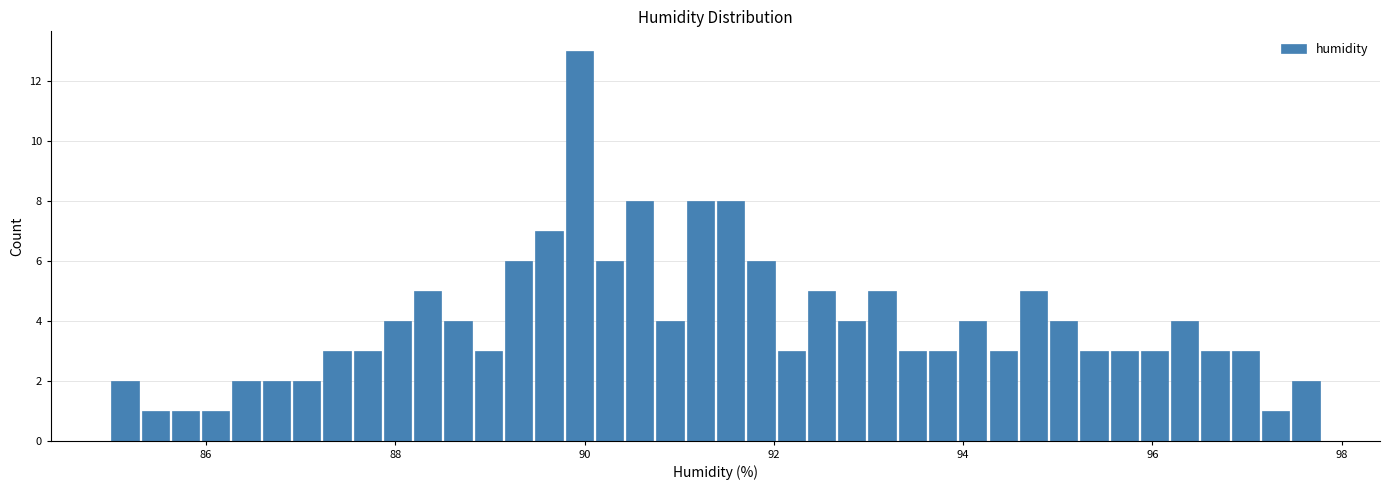

Around what value on the x-axis is the tallest bar? Give the approximate position of its centre, as read against the axis.

90.0